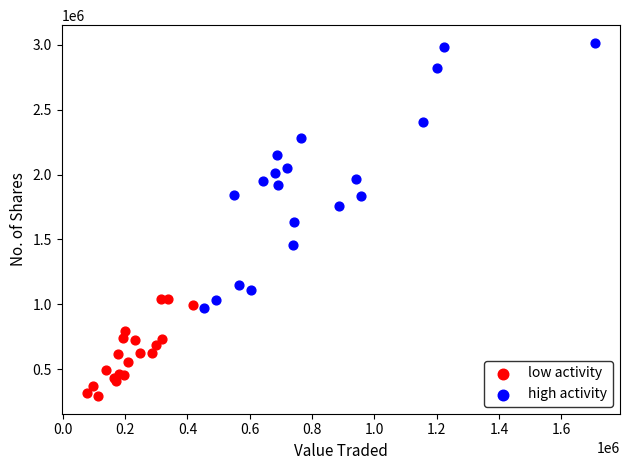

Which series reaches the maximum Y coordinate?

high activity